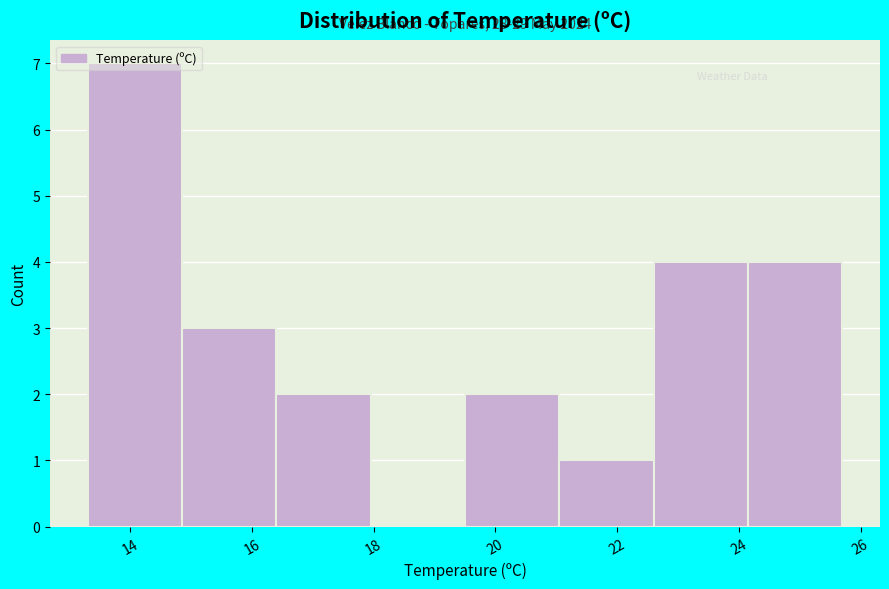

Which range on the x-axis has the tallest bar?

13.30 to 14.85